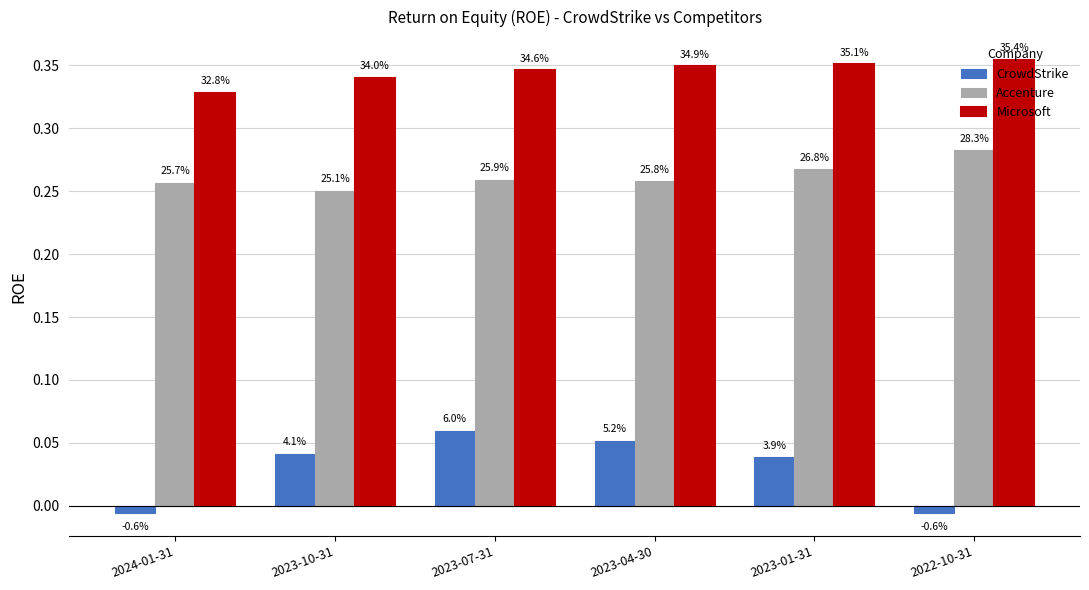

What is the label of the 5th bar from the left?

2023-01-31